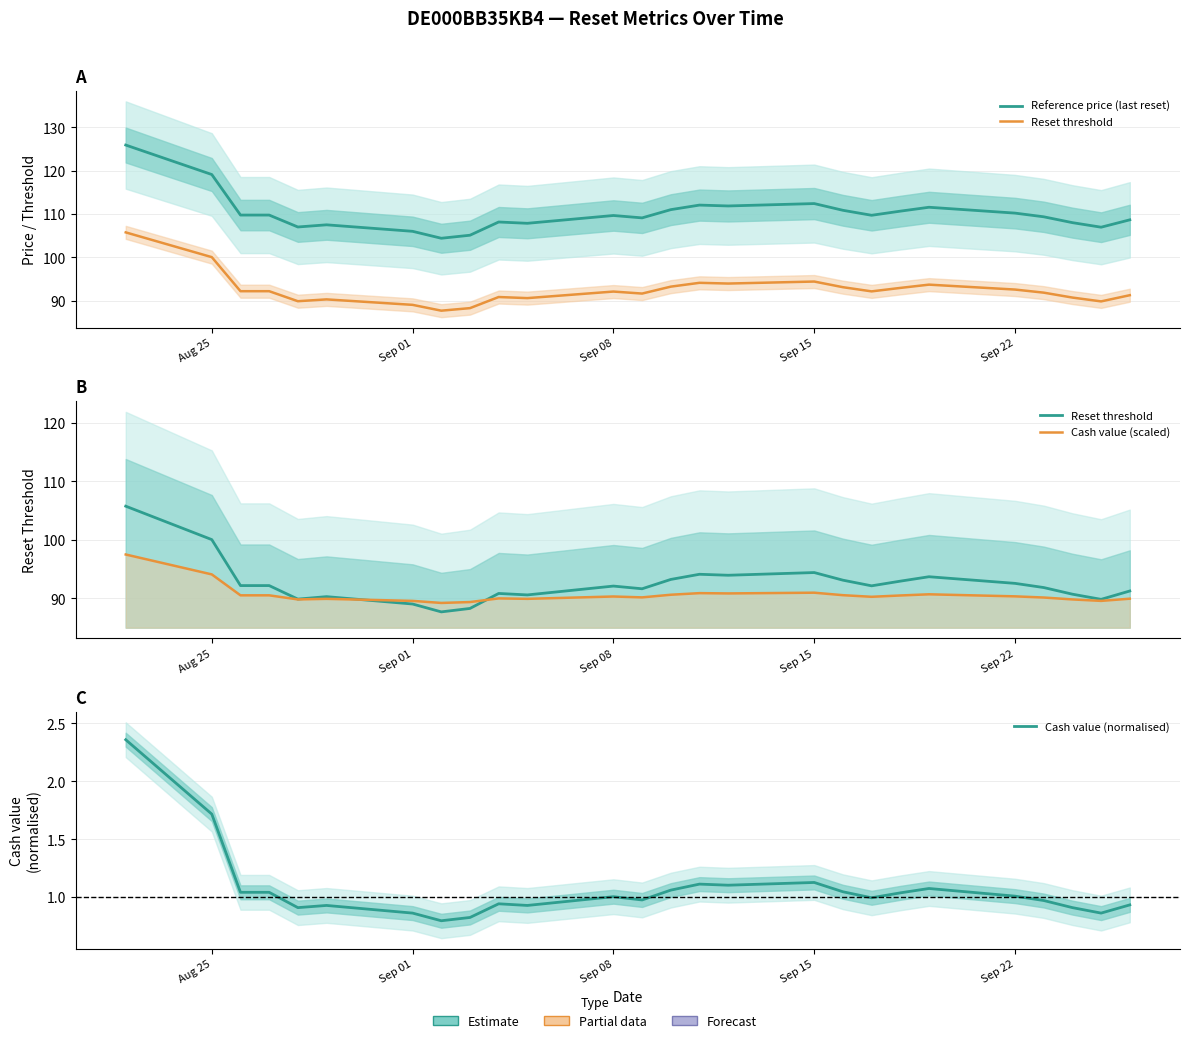

What is the difference between the Reset threshold values at 6 and Sep 22?

0.8